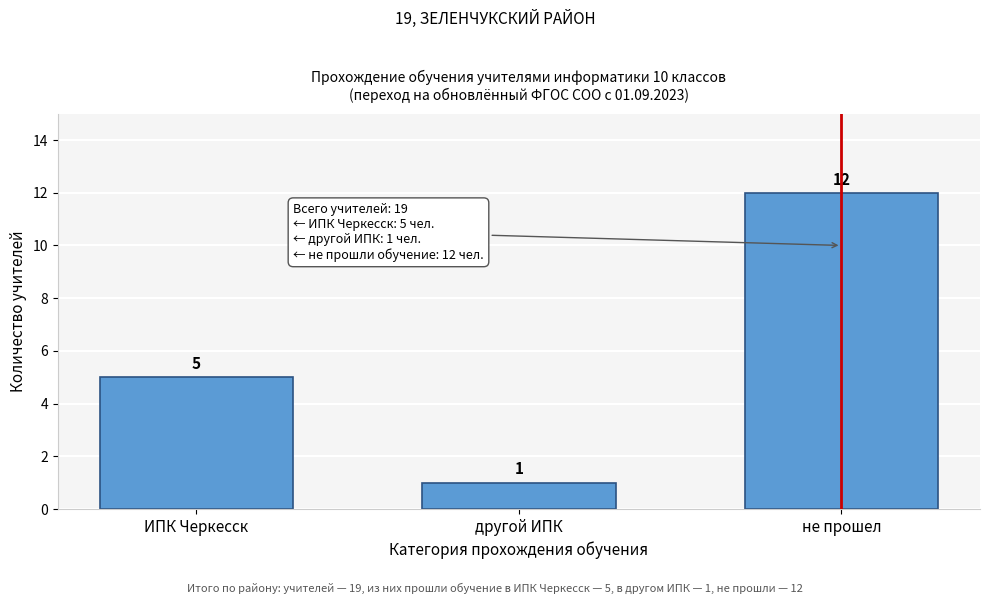

Reading left to right, what are all the values shown in this chart?

5	1	12